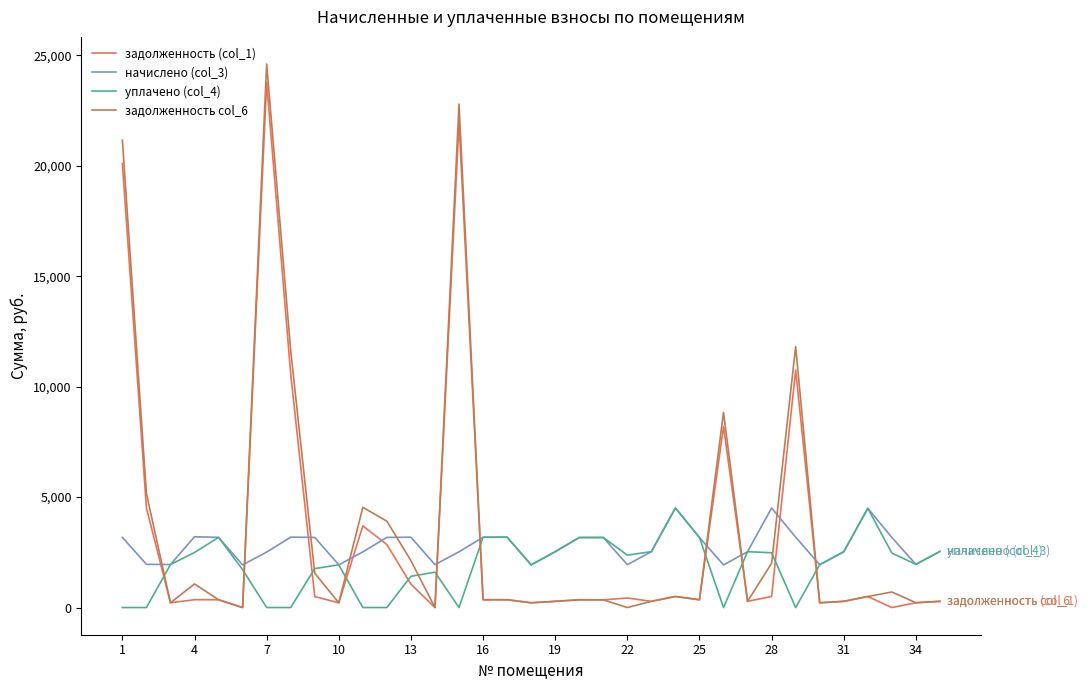

Which series has the largest total across all categories?

задолженность col_6